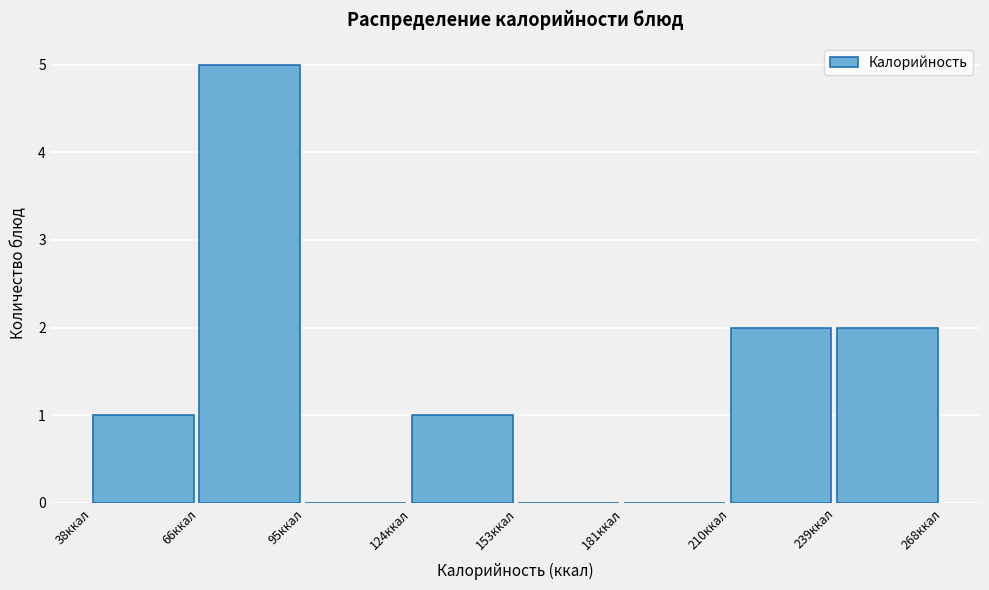

What is the height of the bar covering 40 to 65 on the x-axis? Neither the bar edges nor the heights are printed on the chart, so give them approximately, as read against the axes.

1